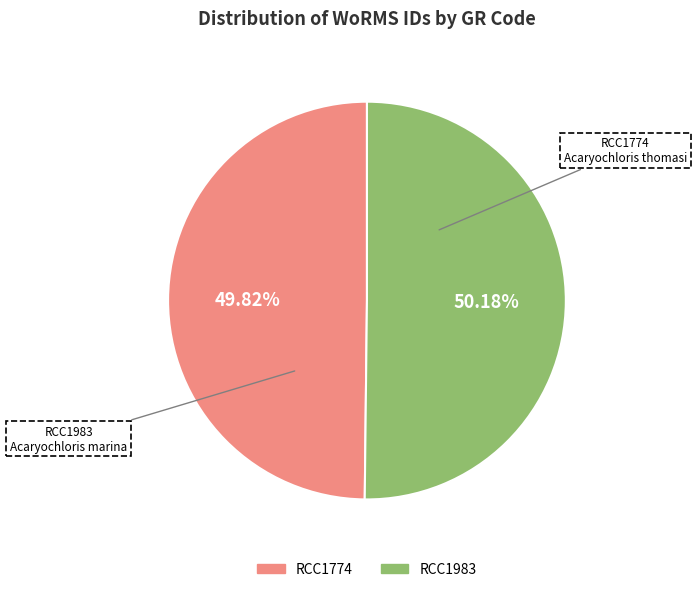

True or false: RCC1983 accounts for 60% of the total.

False